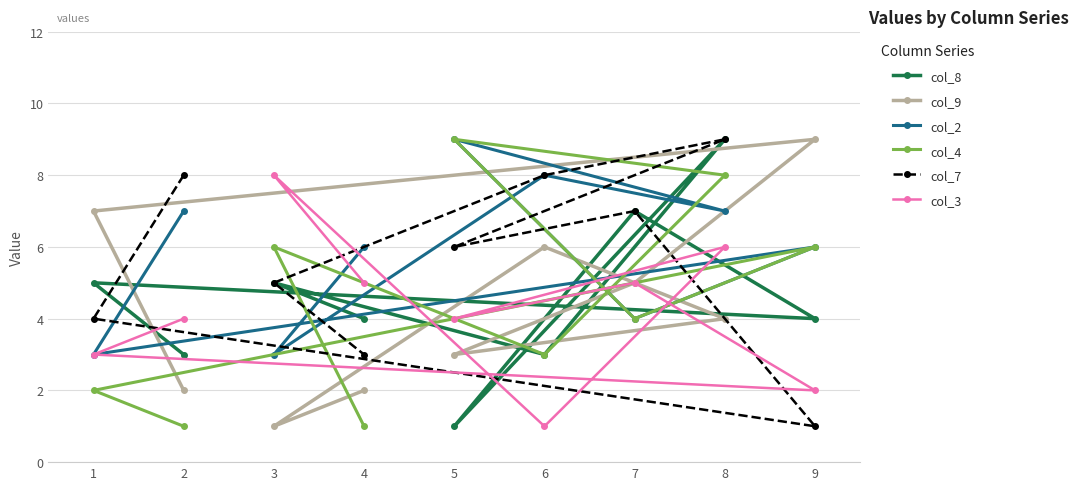

What is the value of the col_9 point at the 9th from the left?

9